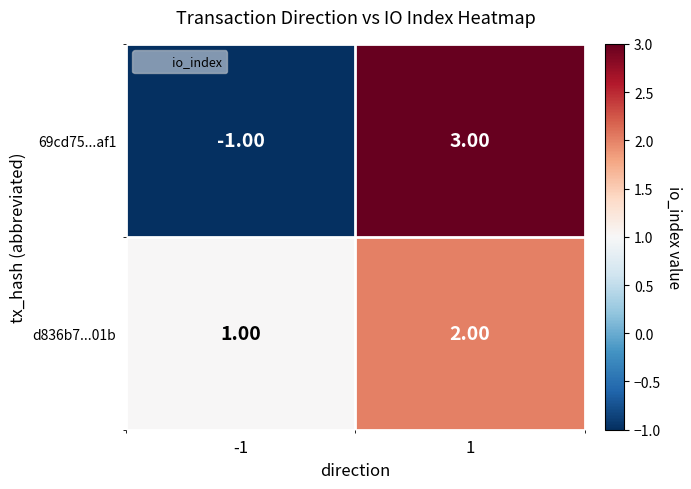

What is the difference between the 69cd75...af1 values at -1 and 1?

4